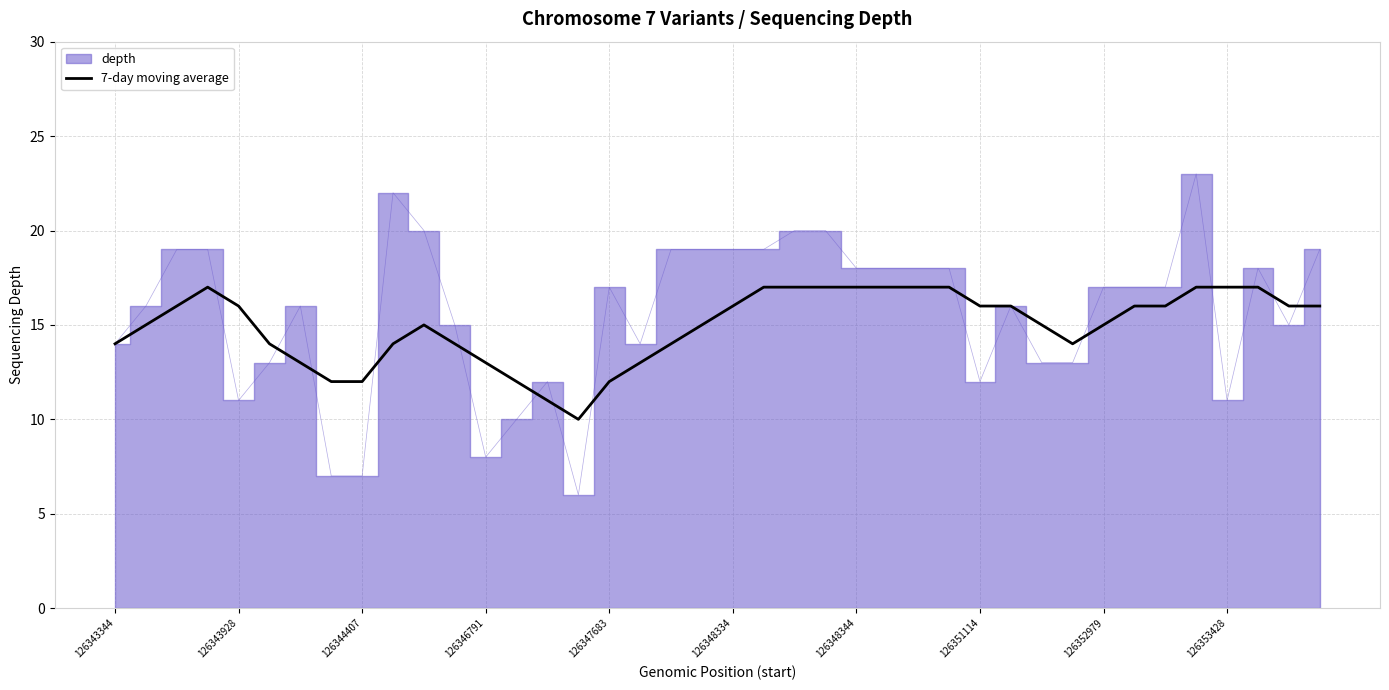

Is it true that 7-day moving average equals 16 at 126343928?

True